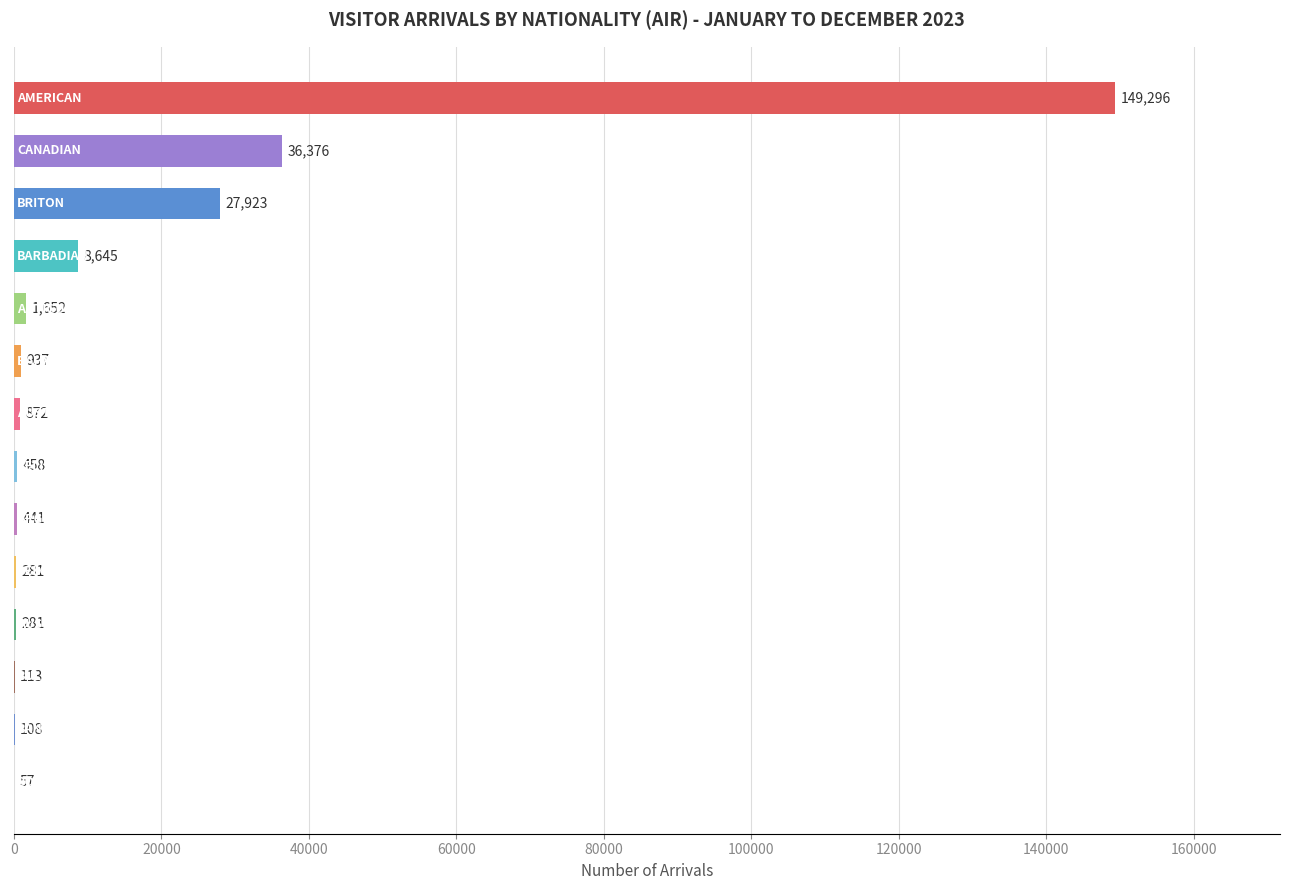

What is the maximum value shown in the chart?

149296